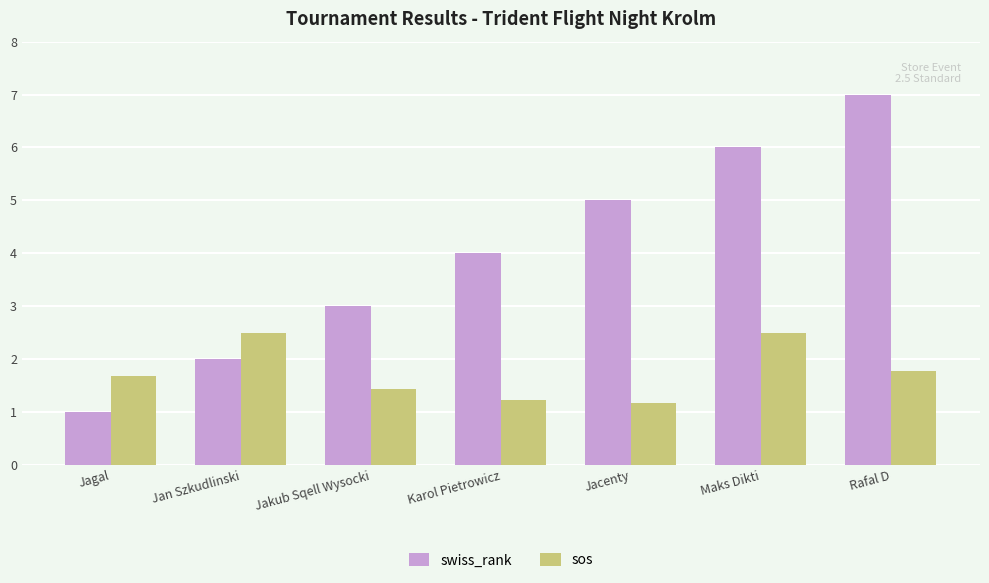

Rank the series at Jan Szkudlinski from lowest to highest value.

swiss_rank, sos